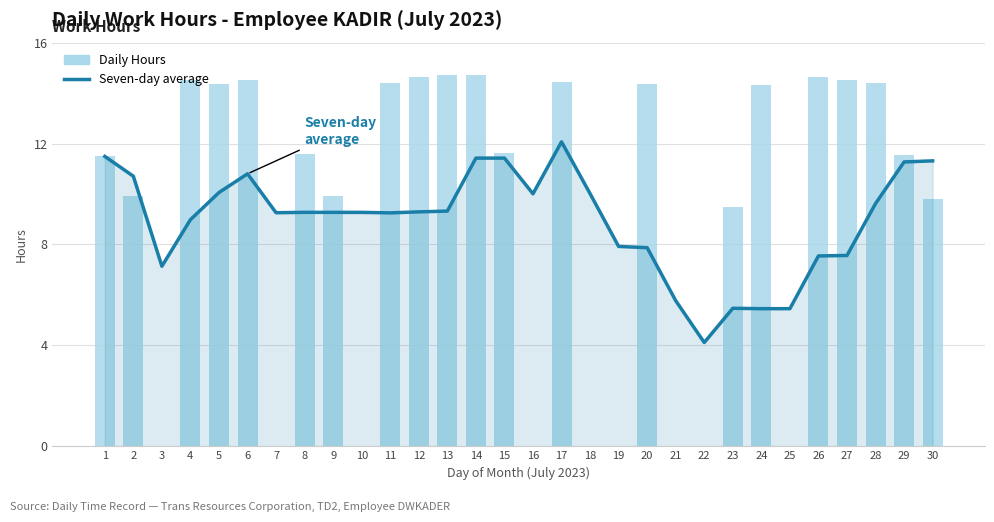

What is the difference between the highest and lowest values at 25?

5.5